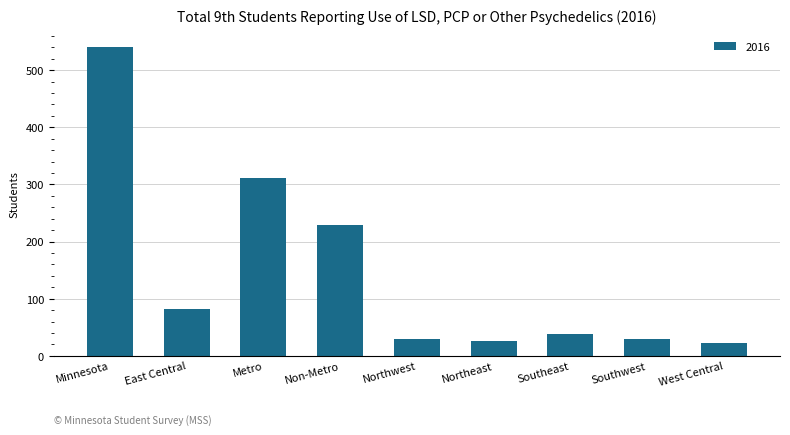

What value does the data have at Metro?

311